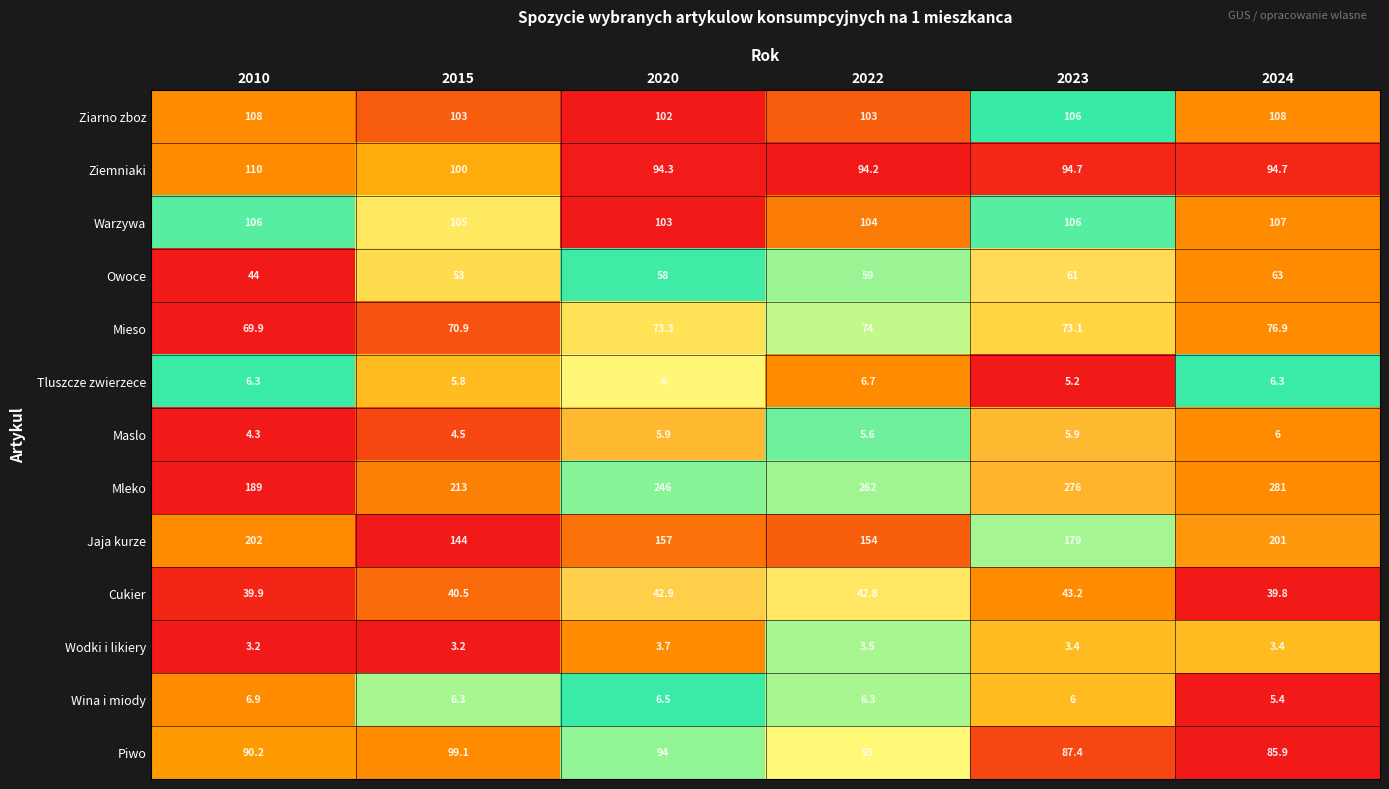

Count the number of data series in this chart.

13